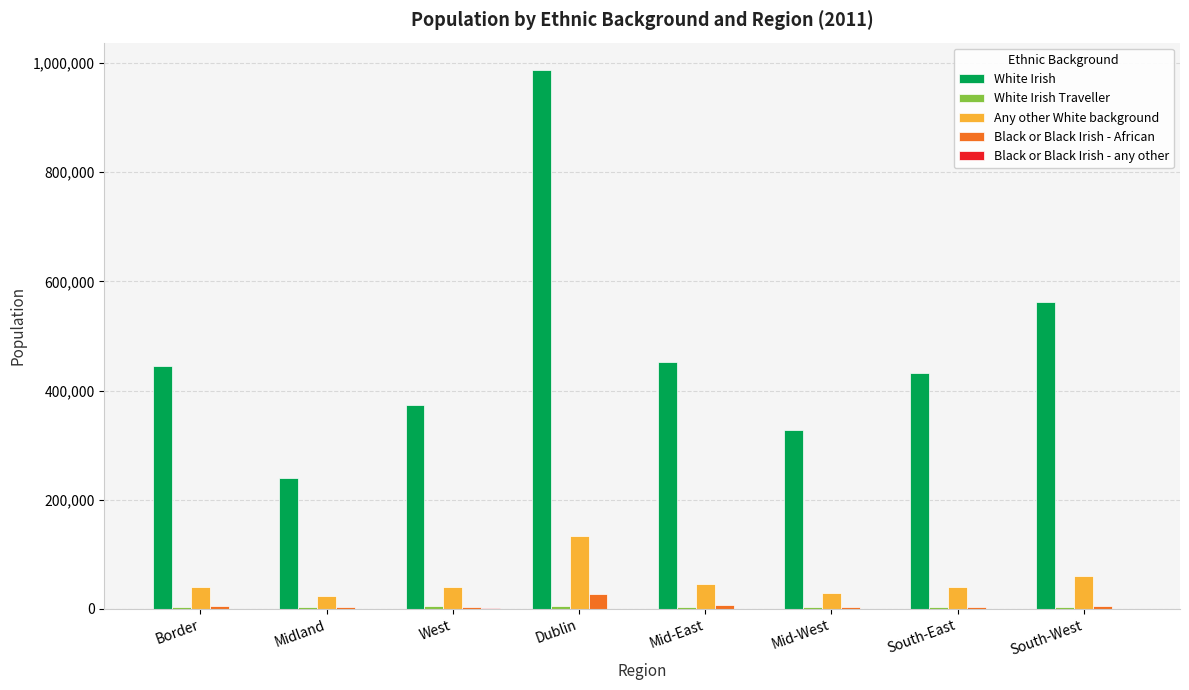

What is the total value across all series at Border?

493209